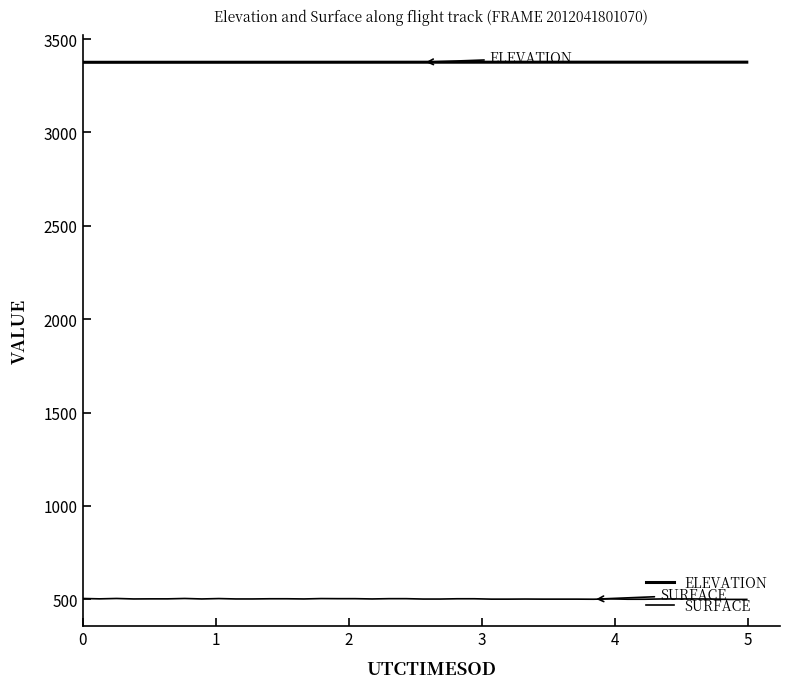

Does the chart have visible grid lines?

No